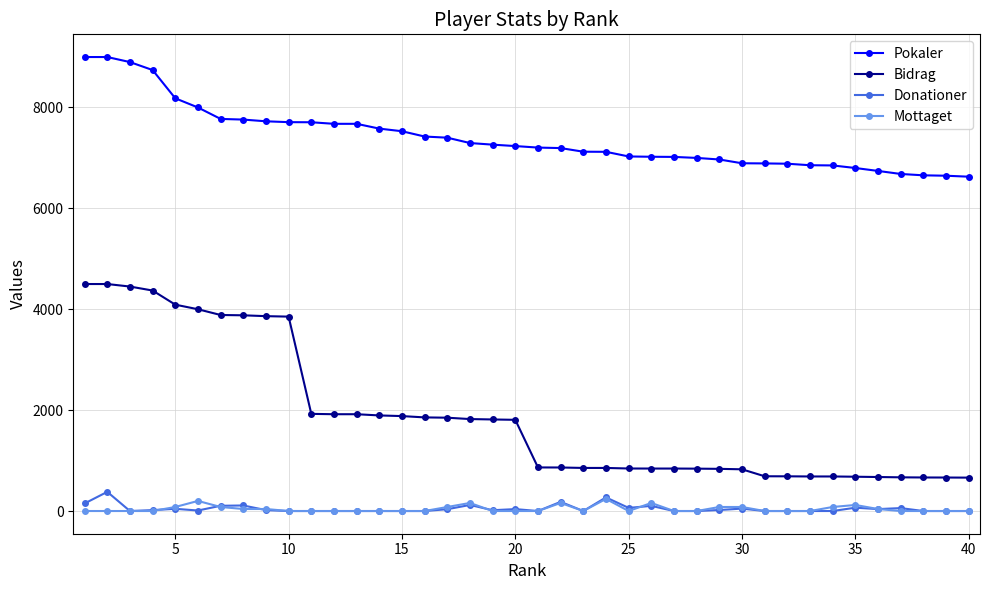

Is this an area chart (filled region under the line)?

No